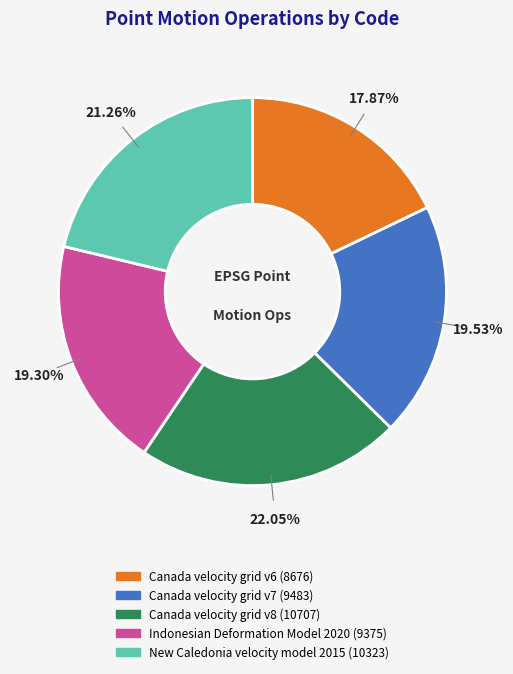

How many segments does this pie chart have?

5